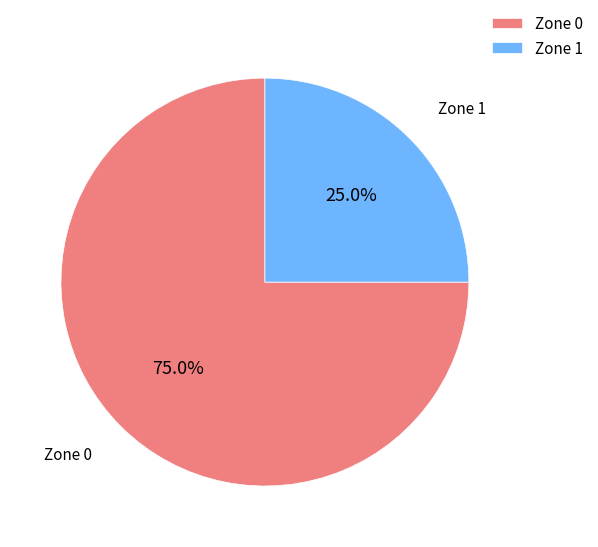

What percentage is NOT represented by Zone 0?

25.0%